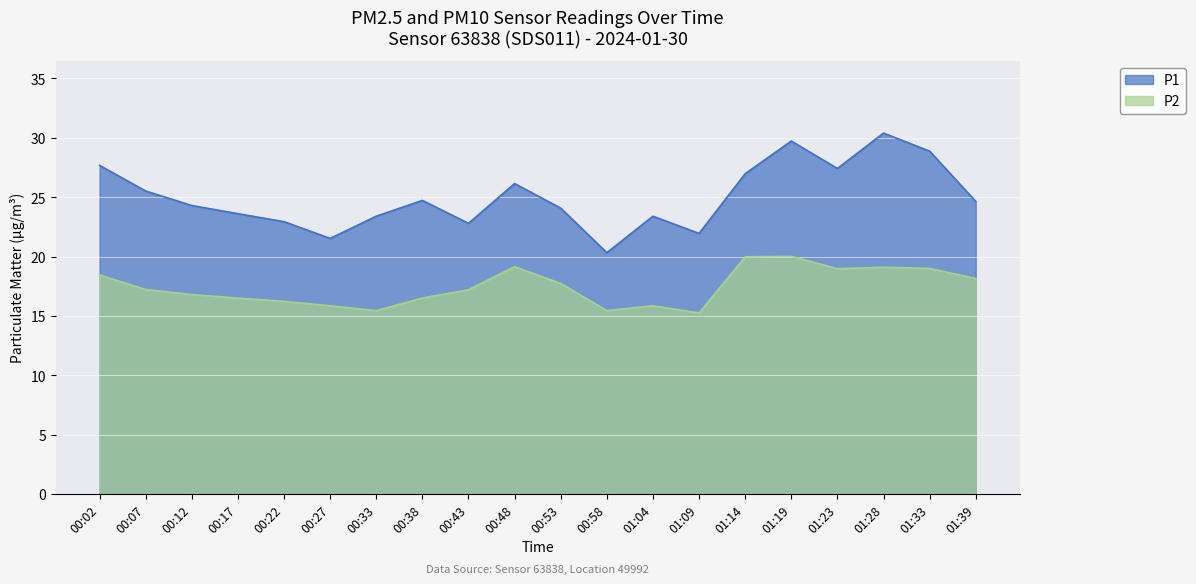

Reading left to right, extract all data points from this chart.

P1: 00:02=27.7	00:07=25.5	00:12=24.3	00:17=23.6	00:22=22.9	00:27=21.5	00:33=23.4	00:38=24.7	00:43=22.8	00:48=26.1	00:53=24.1	00:58=20.3	01:04=23.4	01:09=21.9	01:14=27.0	01:19=29.7	01:23=27.4	01:28=30.4	01:33=28.9	01:39=24.6
P2: 00:02=18.4	00:07=17.2	00:12=16.8	00:17=16.5	00:22=16.2	00:27=15.8	00:33=15.4	00:38=16.5	00:43=17.2	00:48=19.1	00:53=17.7	00:58=15.4	01:04=15.8	01:09=15.2	01:14=20.0	01:19=20.0	01:23=19.0	01:28=19.1	01:33=19.0	01:39=18.1